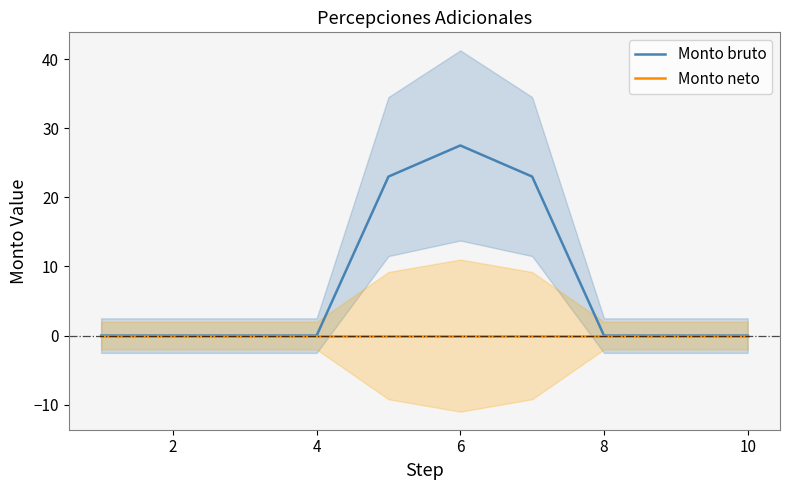

Reading left to right, what are all the values shown in this chart?

Monto bruto: 0.0	0.0	0.0	0.0	23.0	27.5	23.0	0.0	0.0	0.0
Monto neto: 0.0	0.0	0.0	0.0	0.0	0.0	0.0	0.0	0.0	0.0